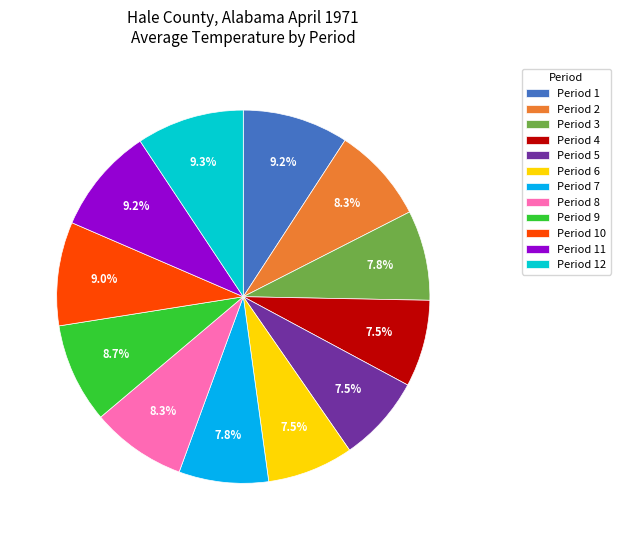

What percentage is NOT represented by Period 5?

92.5%